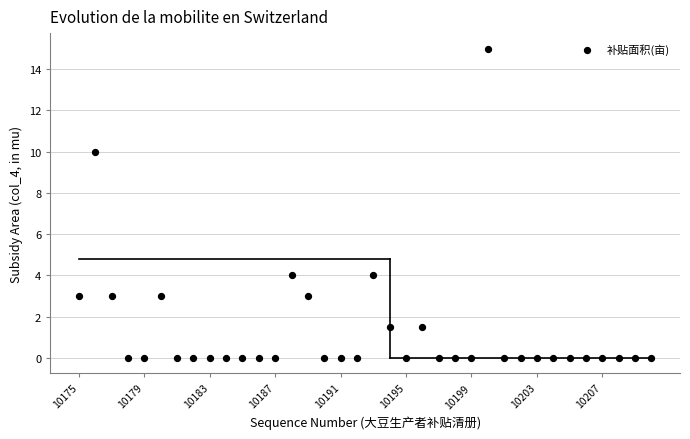

What is the range of X values (max minus min)?

35.0